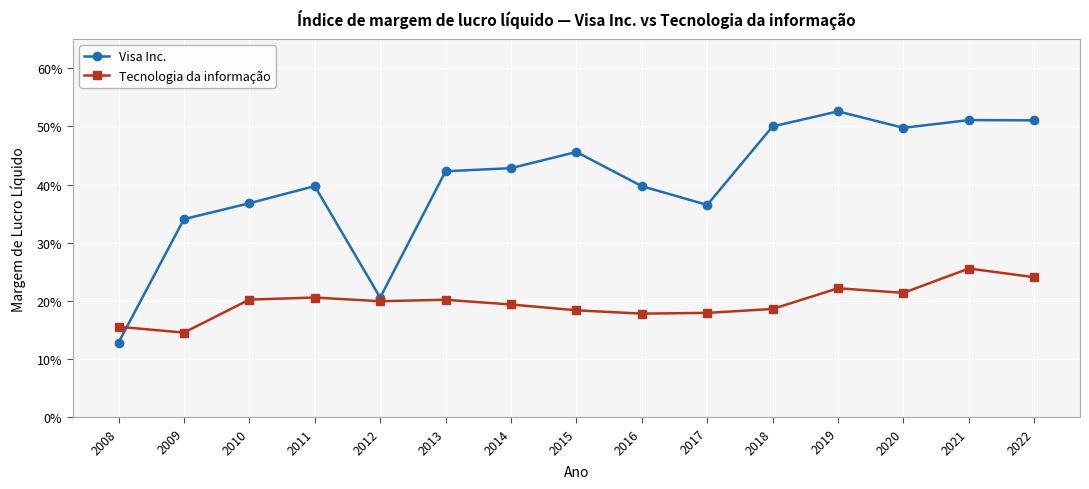

True or false: Visa Inc. and Tecnologia da informação intersect in this chart.

True